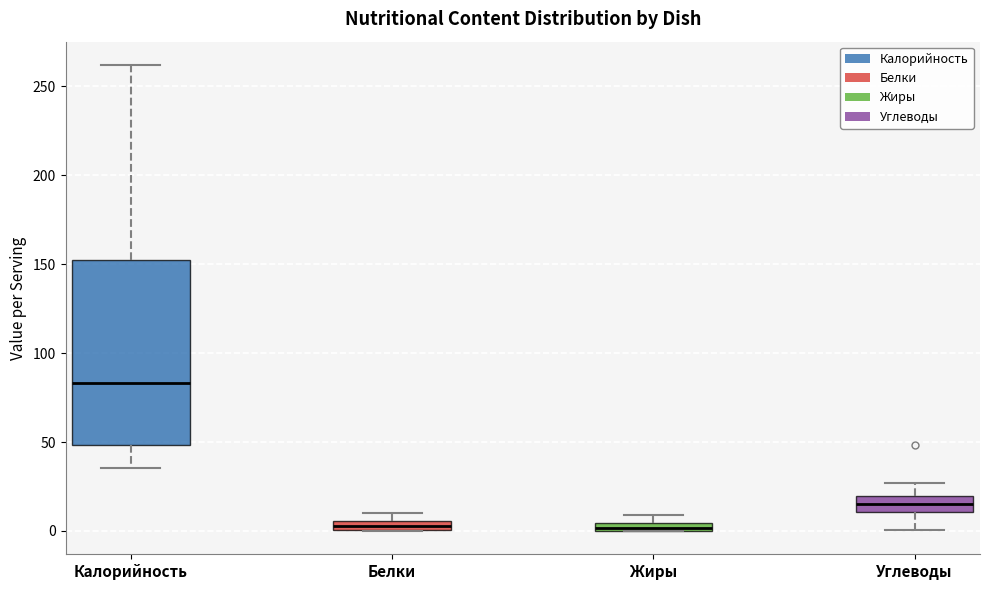

Which box has the highest median line?

Калорийность